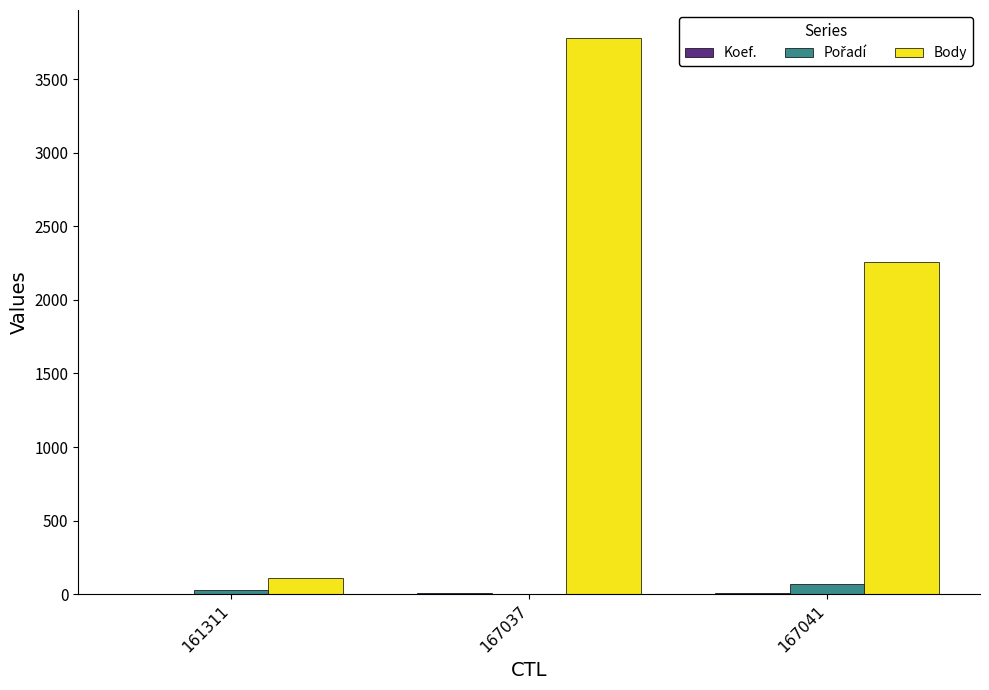

What is the sum of all Body values?

6150